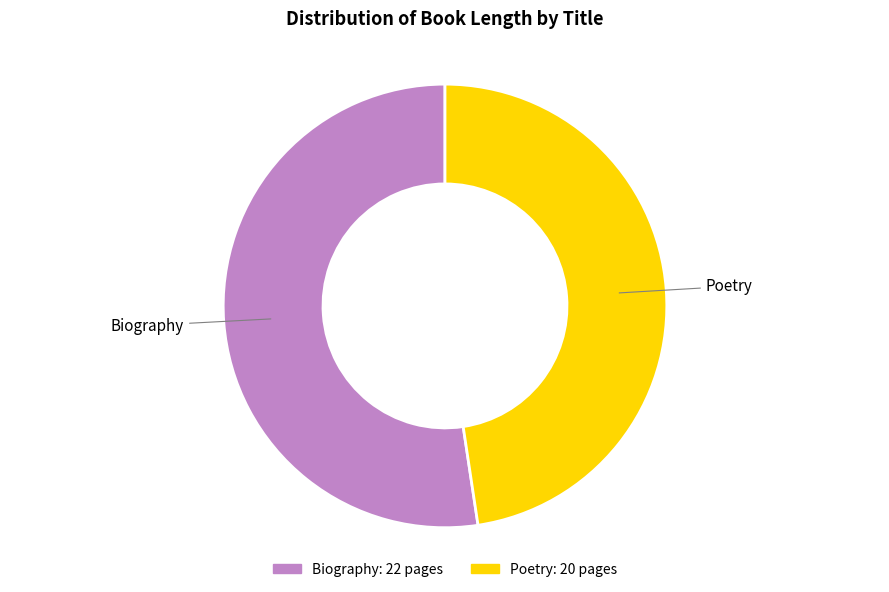

What is the ratio of the value at Biography to the value at Poetry?

1.1